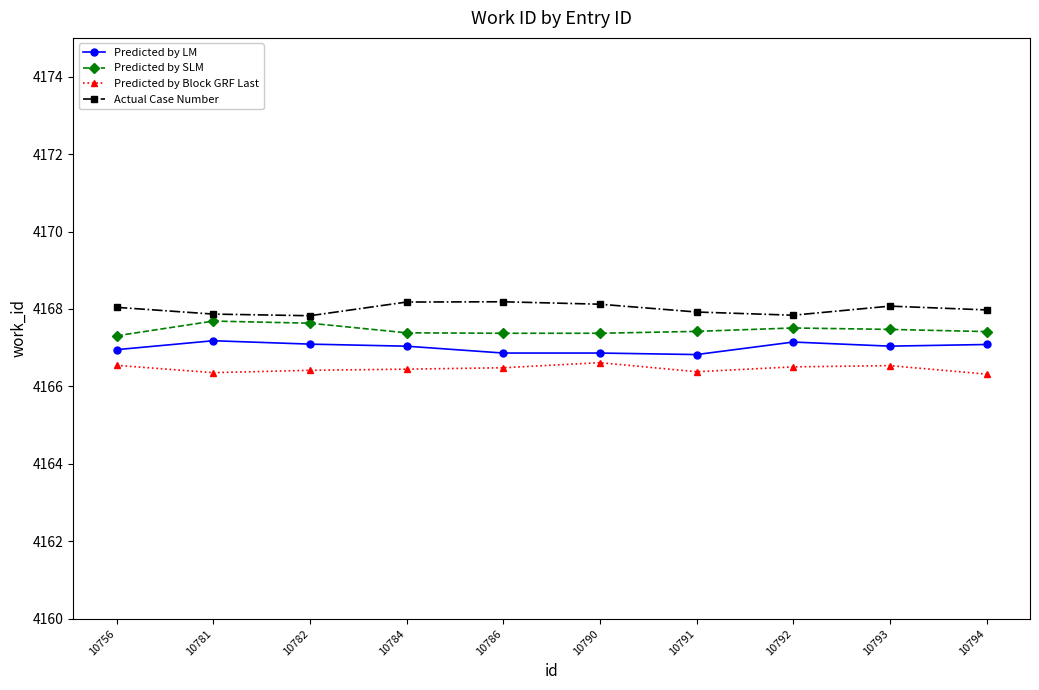

Rank the series by their maximum value, from lowest to highest.

Predicted by Block GRF Last, Predicted by LM, Predicted by SLM, Actual Case Number